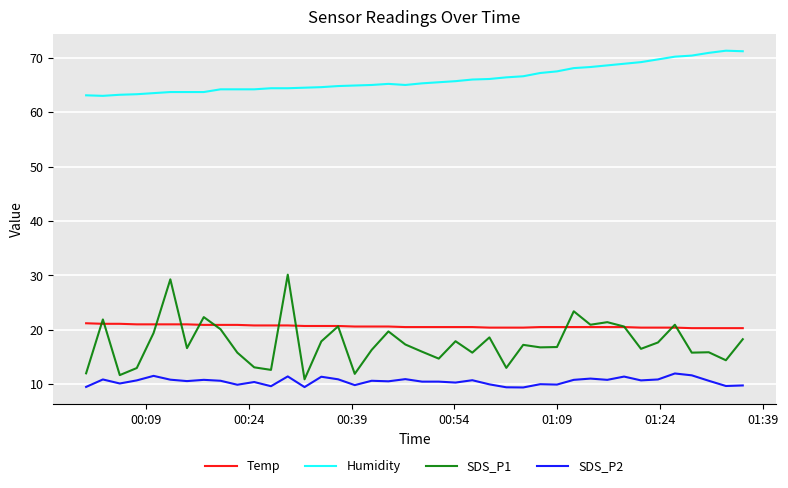

What is the maximum value shown in the chart?

71.3